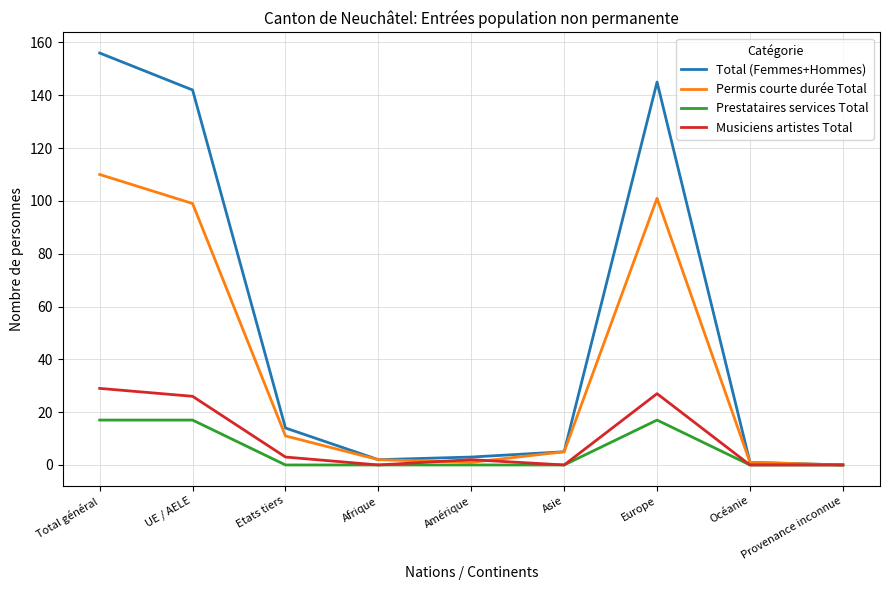

How many positive values does the Permis courte durée Total series have?

8